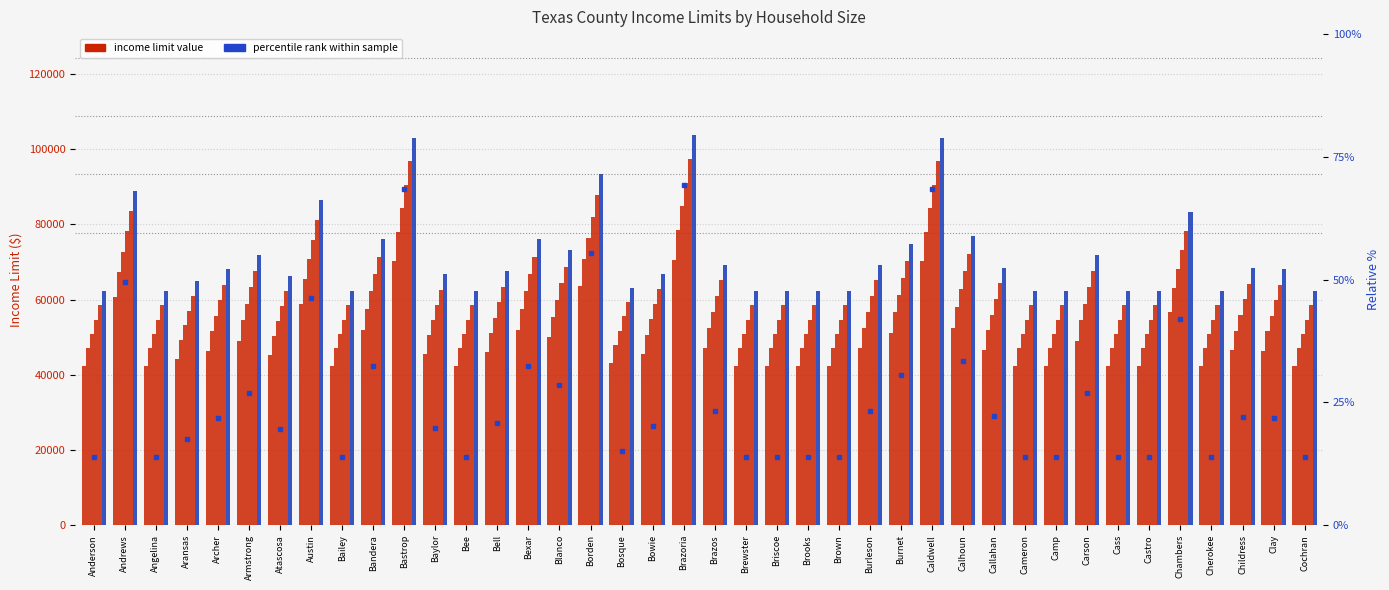

What value does the l80_8 series have at Brazoria, to the nearest 100?

103600